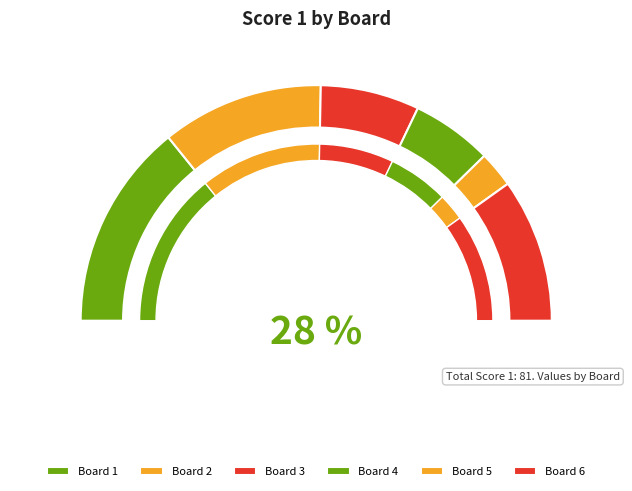

Approximately how many times larger is the value at 5 compared to 2?

0.2